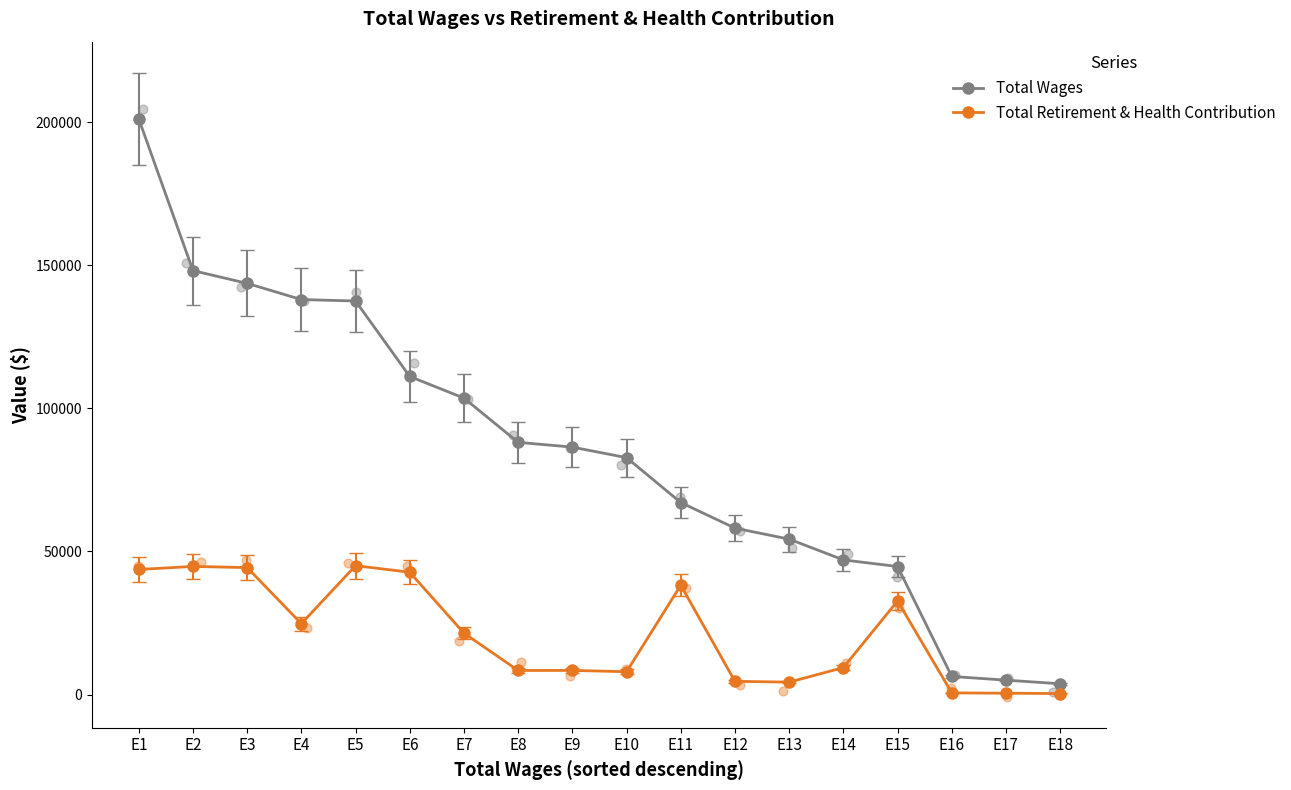

Which series contains the lowest Y value?

Total Retirement & Health Contribution